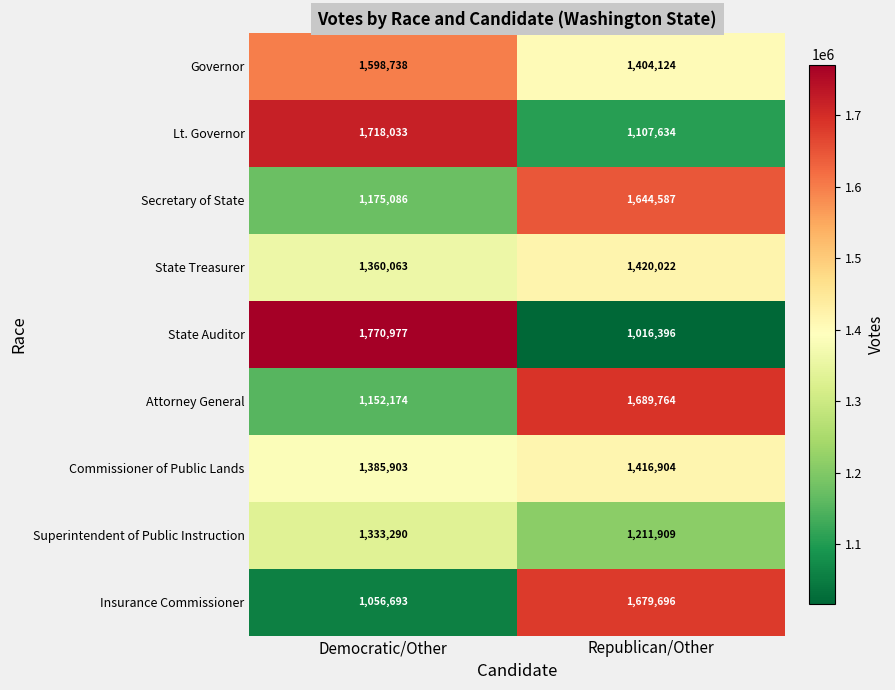

True or false: State Treasurer has a value of 1827471 at Democratic/Other.

False